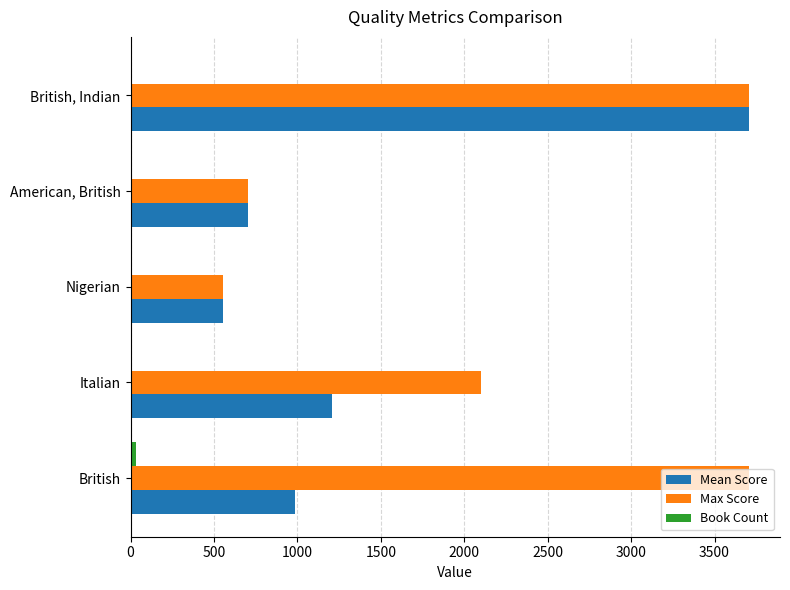

At which category is the sum across all series the highest?

British, Indian